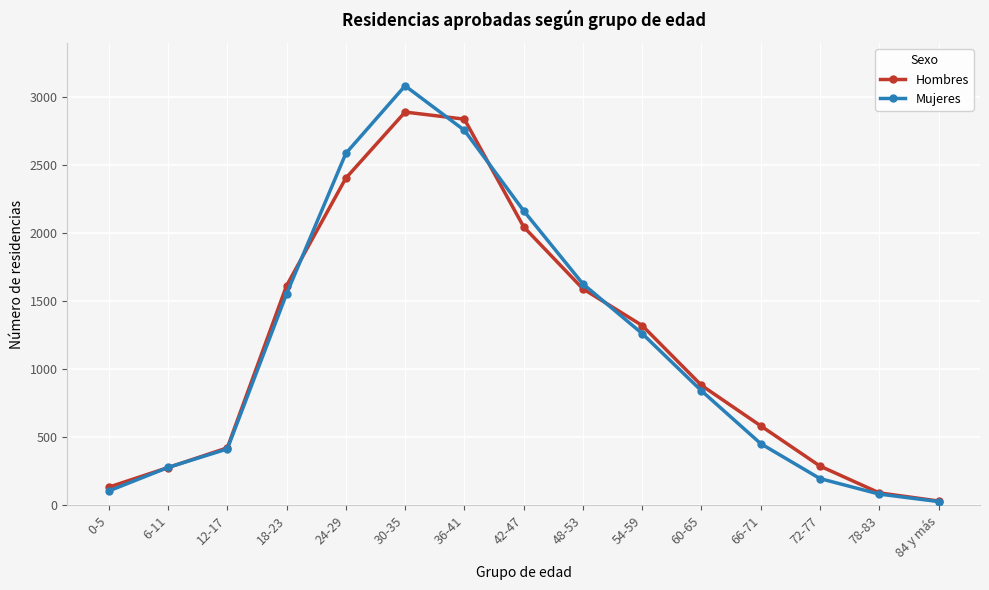

What is the highest value of the Mujeres series?

3085